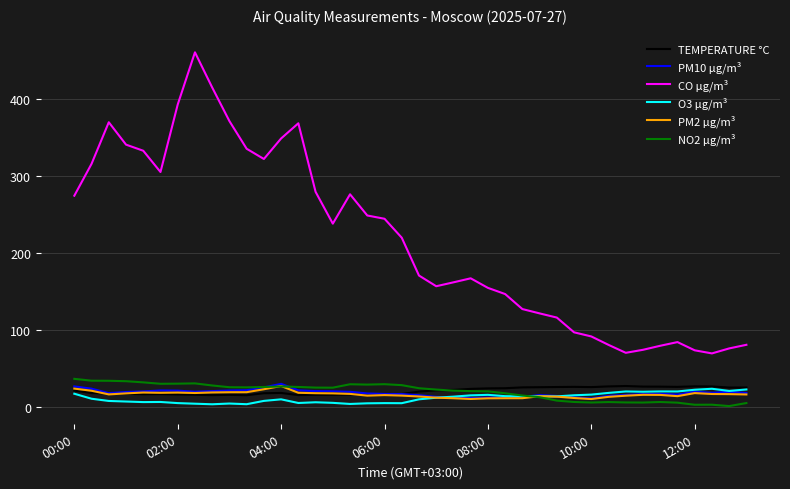

True or false: PM2 µg/m³ and CO µg/m³ intersect in this chart.

False